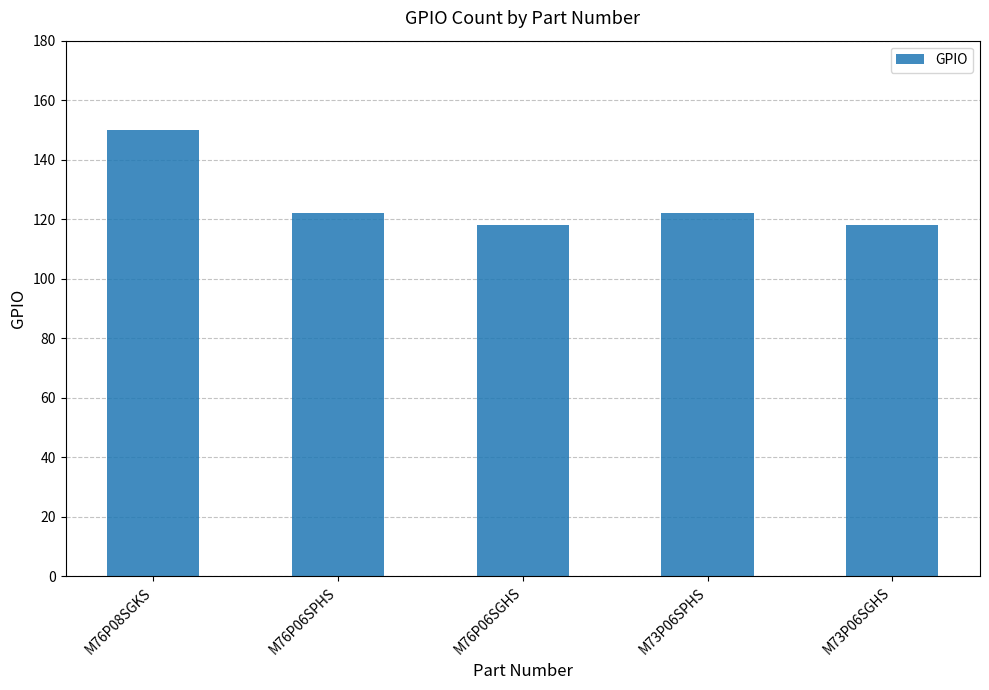

How many values are between 118 and 122?

4